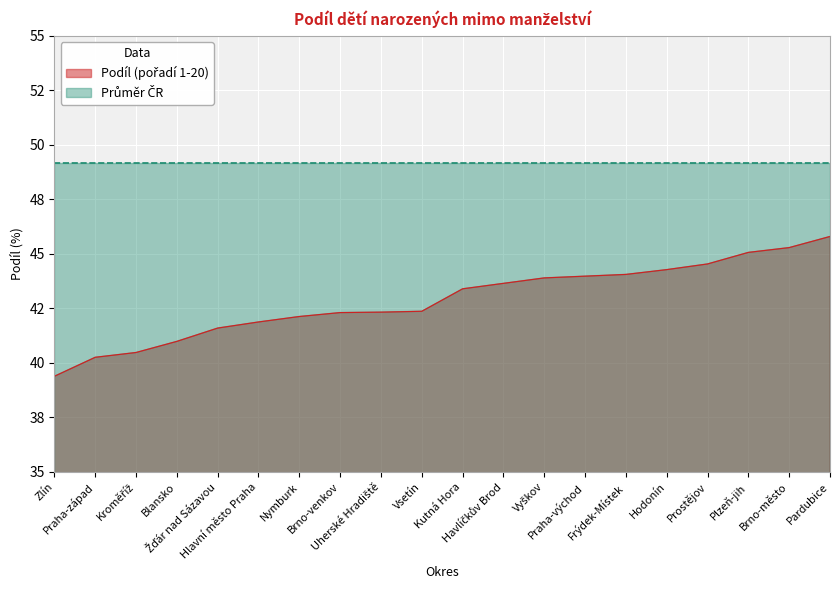

List the labels in order of value, smallest first.

Zlín, Praha-západ, Kroměříž, Blansko, Žďár nad Sázavou, Hlavní město Praha, Nymburk, Brno-venkov, Uherské Hradiště, Vsetín, Kutná Hora, Havlíčkův Brod, Vyškov, Praha-východ, Frýdek-Místek, Hodonín, Prostějov, Plzeň-jih, Brno-město, Pardubice